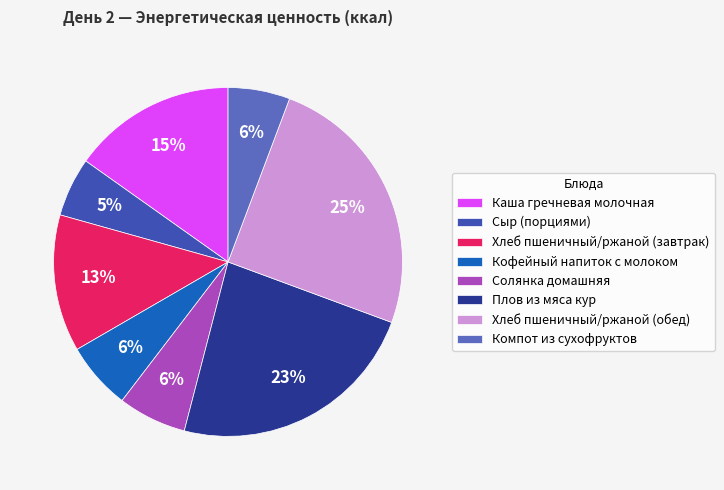

To the nearest percent, what portion does Плов из мяса кур represent?

23%